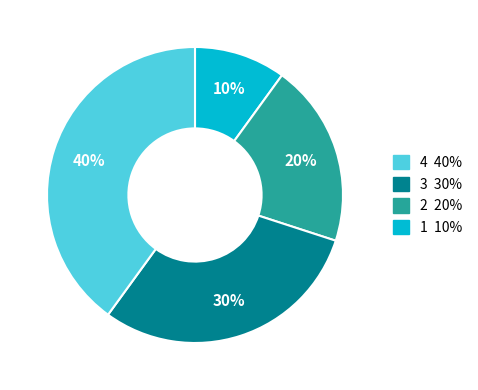

Is there a majority slice in this chart?

No